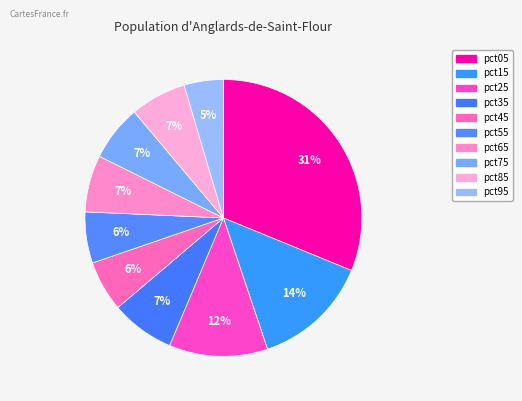

Is there any slice that represents more than half of the pie?

No